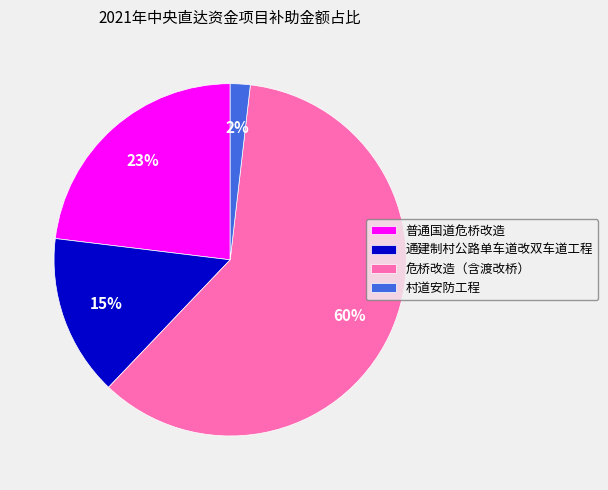

Count the number of slices in the pie.

4